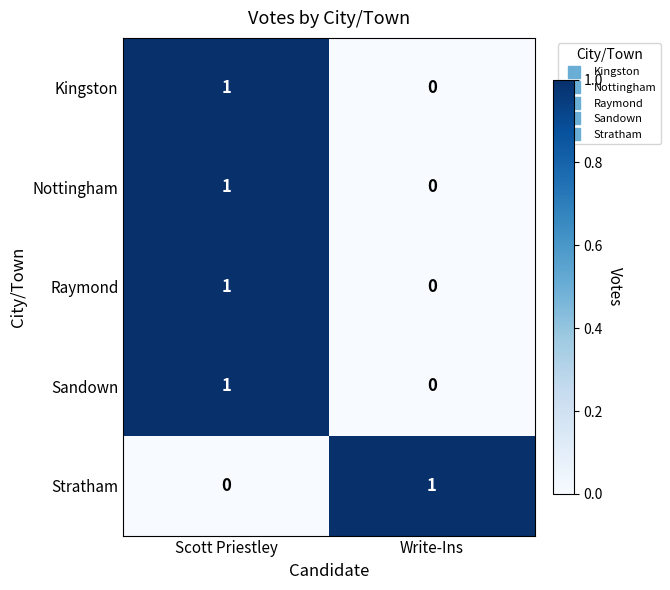

What is the maximum value shown in the chart?

1